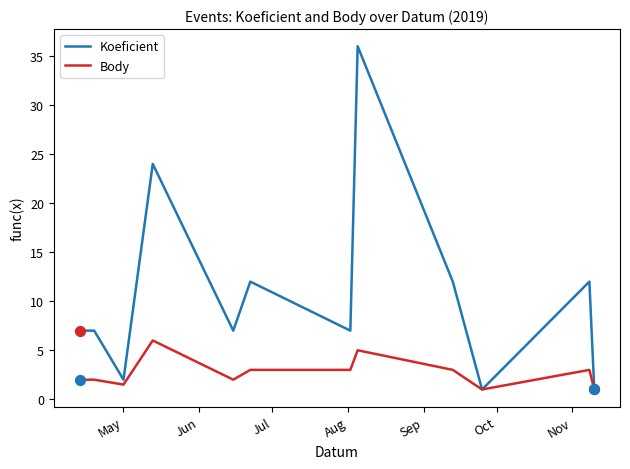

At how many categories does at least one series exceed 6?

9